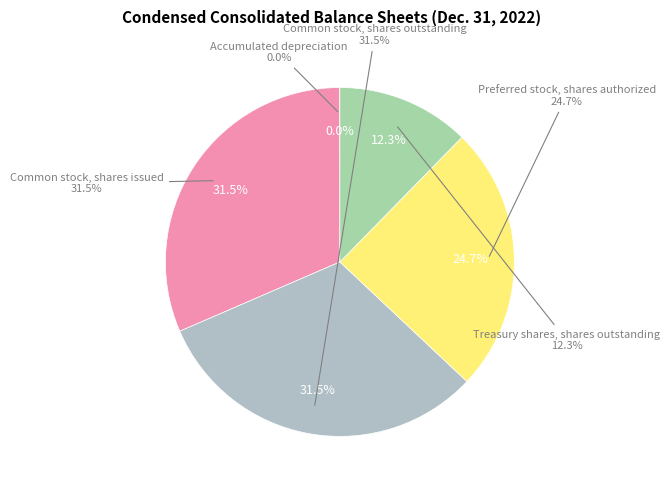

To the nearest percent, what is the average slice percentage?

20%